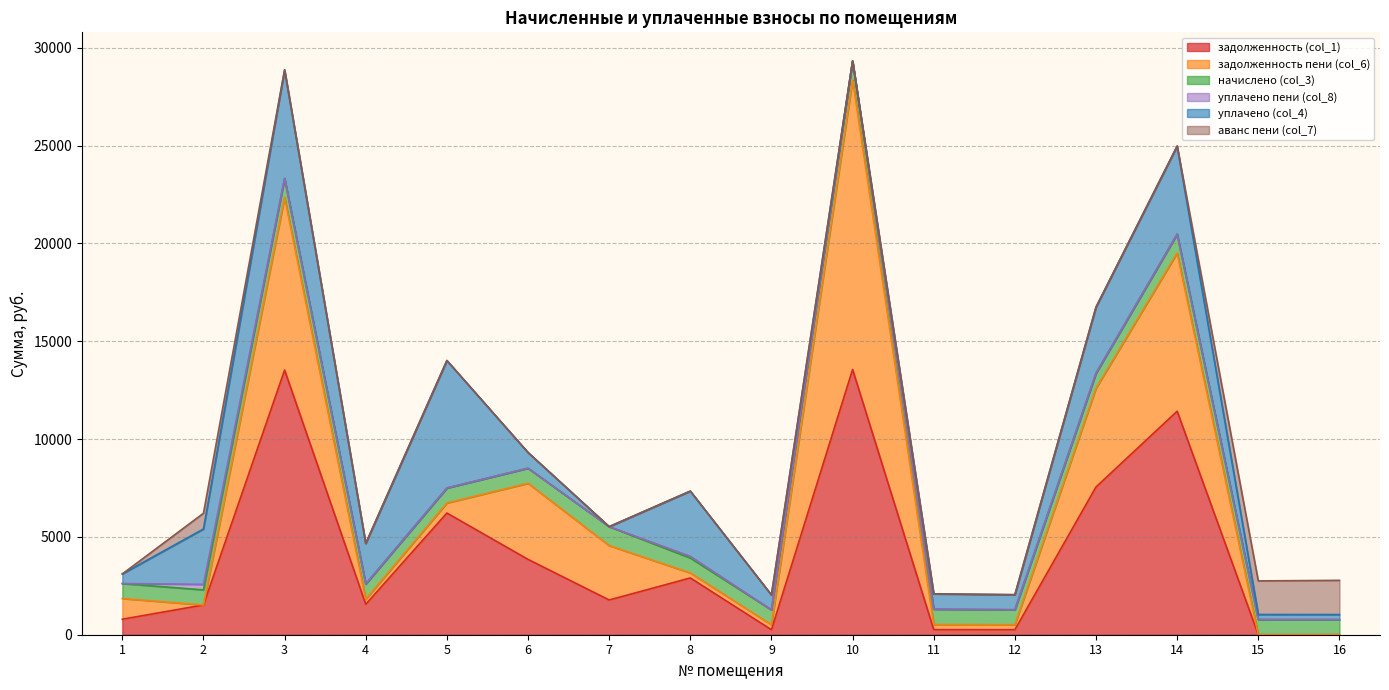

Between 3 and 11, which series saw the biggest shift?

задолженность (col_1)